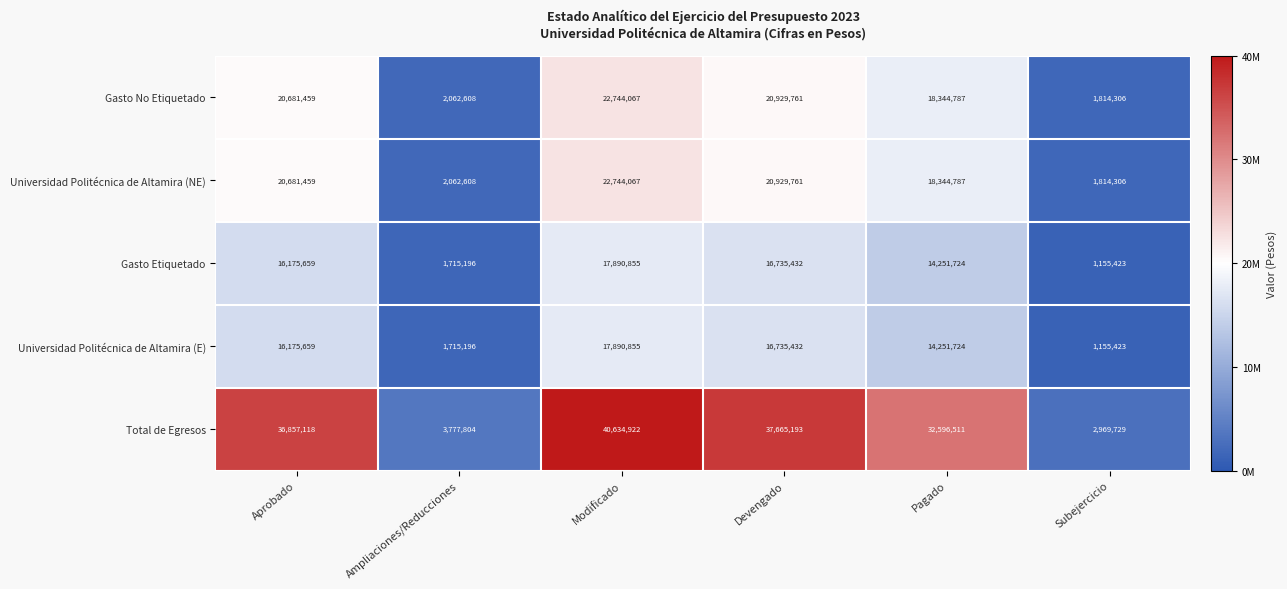

At which category does the chart reach its peak across all series?

Modificado